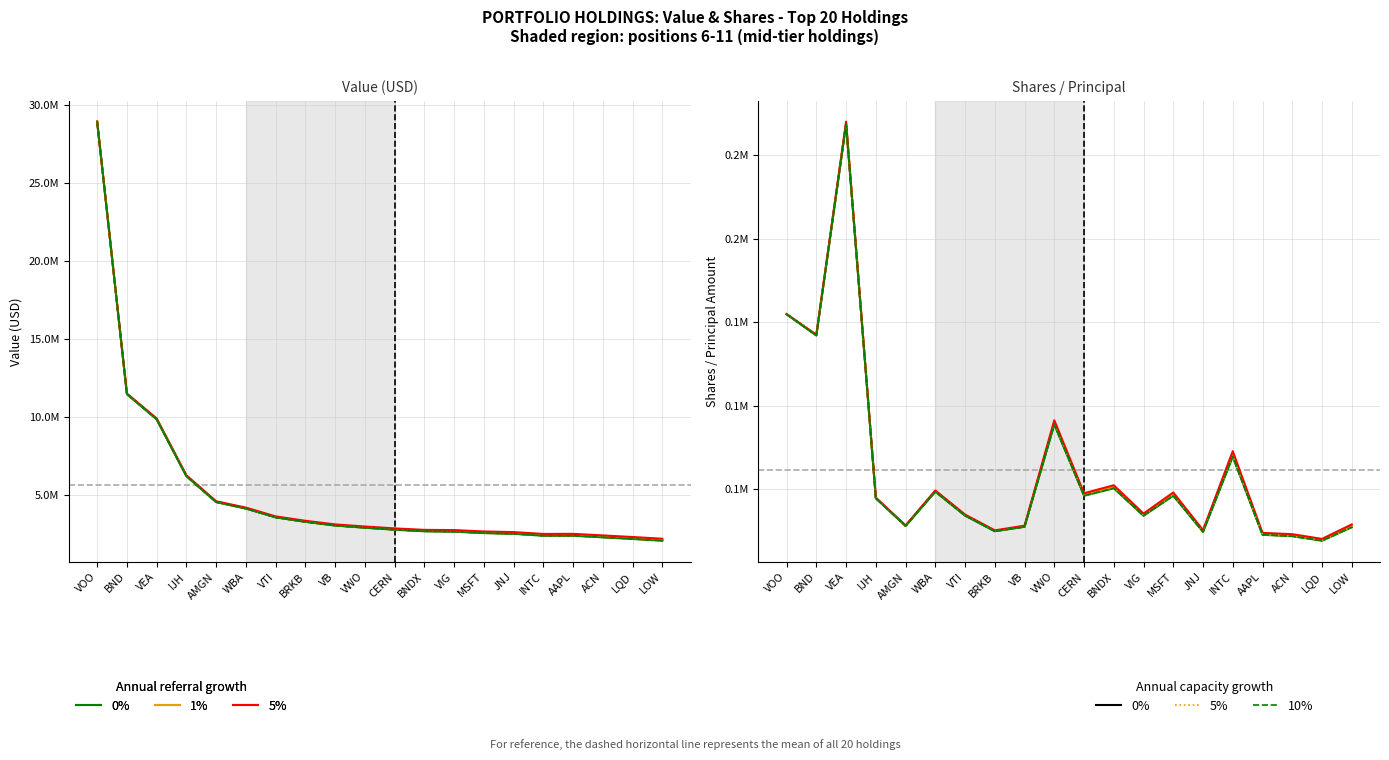

In 0%, how many points are lower than both neighbors (excluding endpoints)?

7